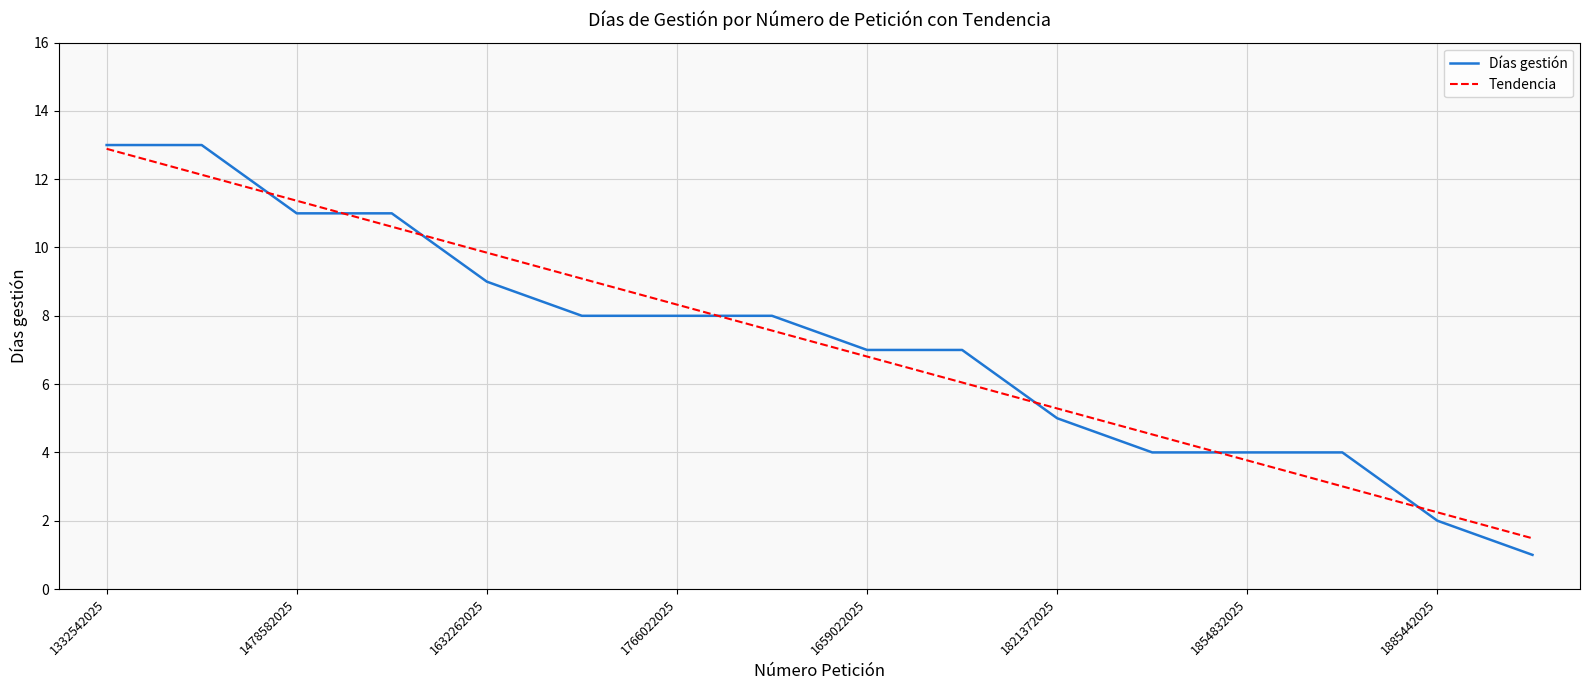

What is the minimum value for Tendencia?

1.5